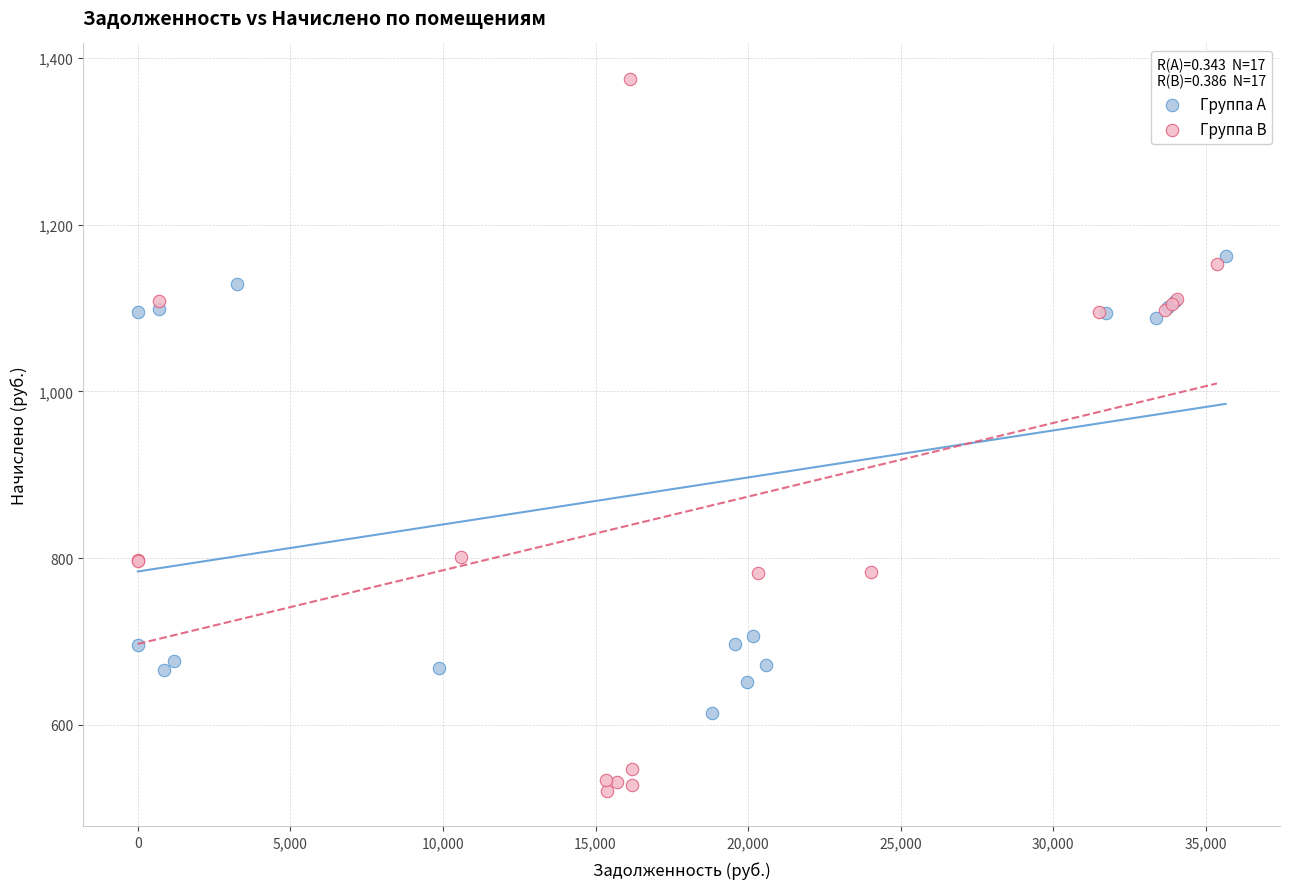

Which series has the largest Y range (max minus min)?

Группа B